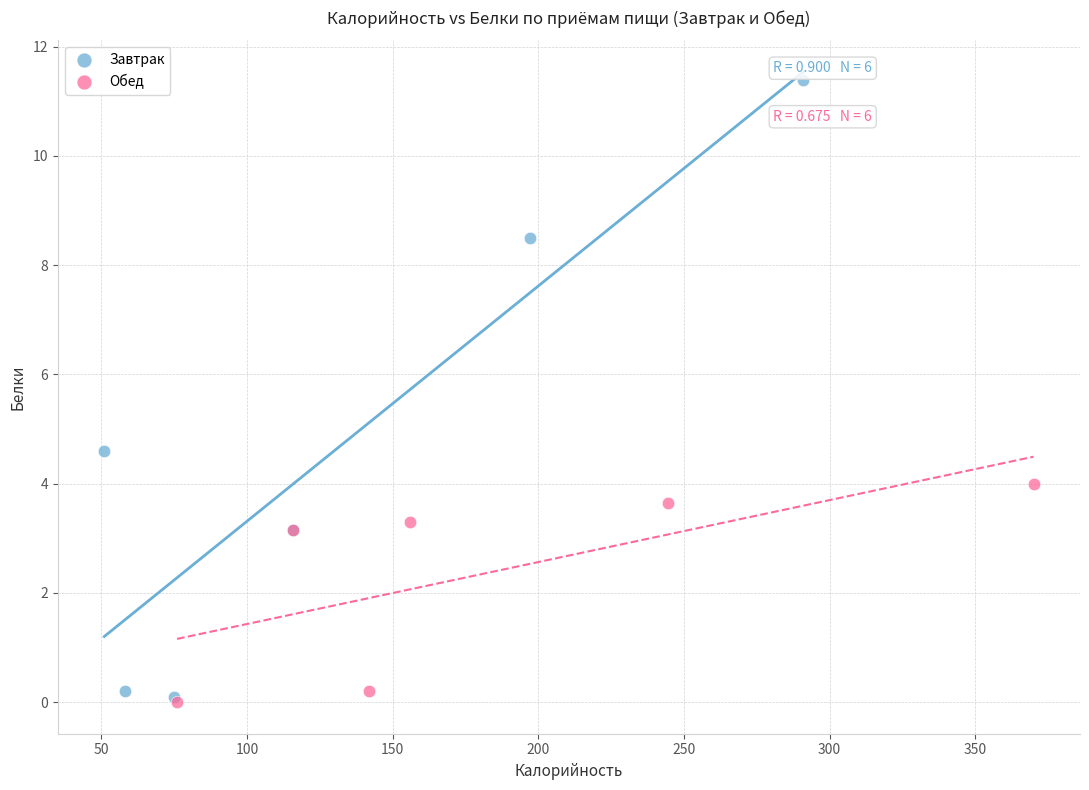

What are all the series names shown in the legend?

Завтрак, Обед